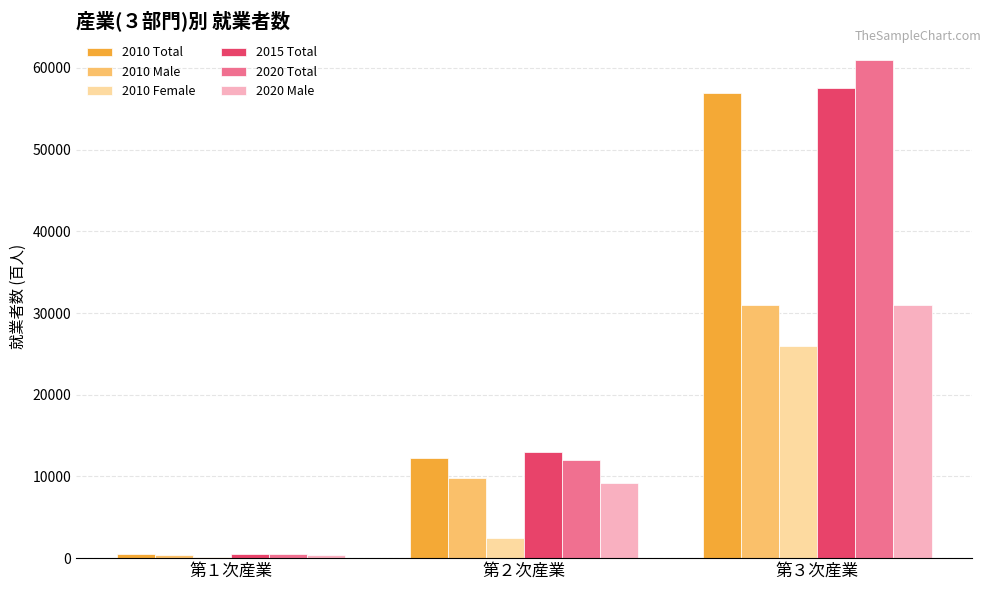

Are the bars horizontal?

No